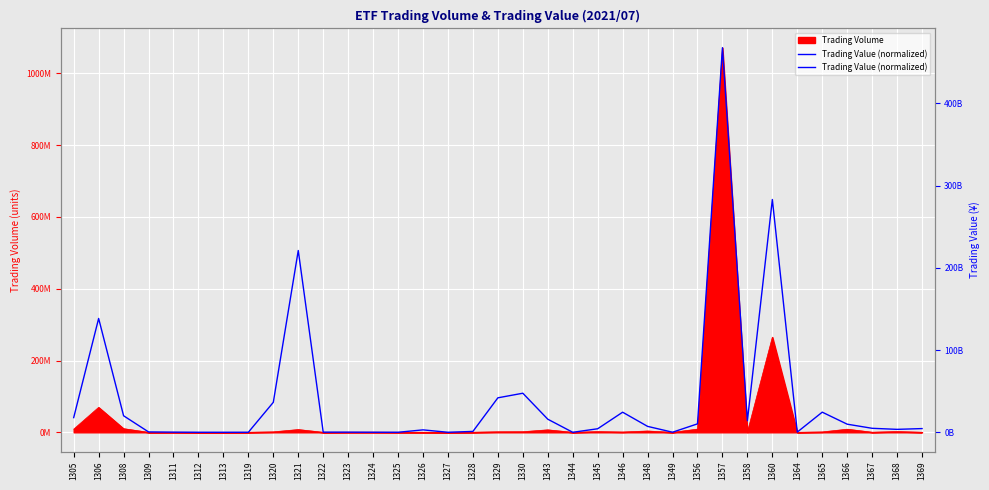

What is the minimum value shown in the chart?

31061.1